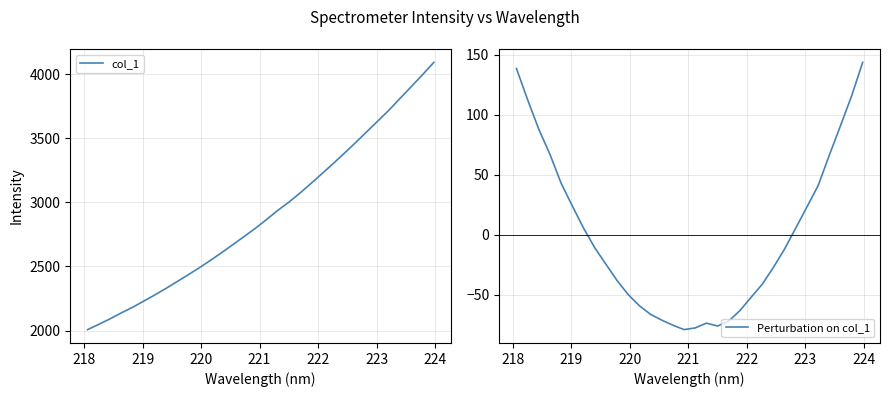

How many interior local peaks does the Perturbation on col_1 series have?

1